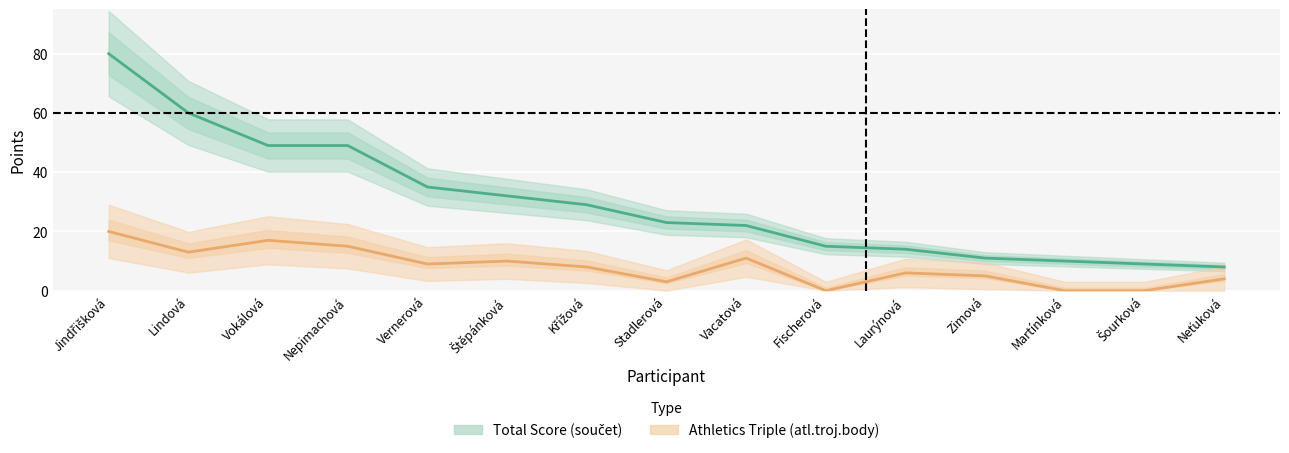

What is the difference between the highest and lowest values at Stadlerová?

20